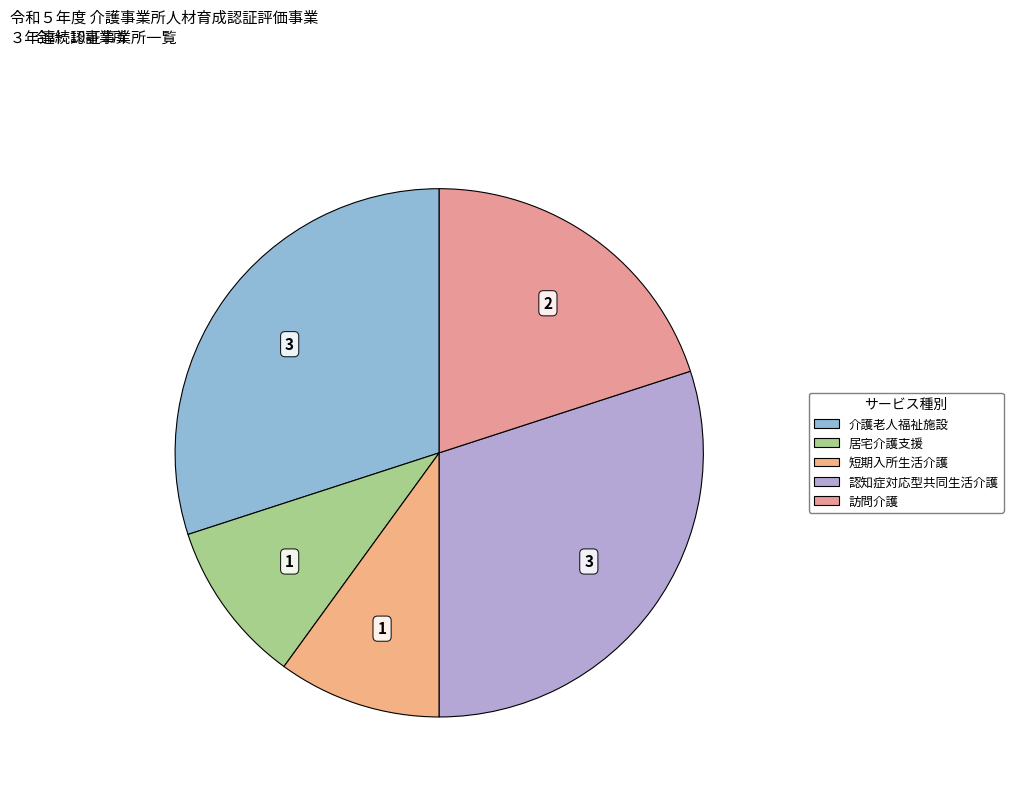

What is the largest slice in the pie chart?

介護老人福祉施設